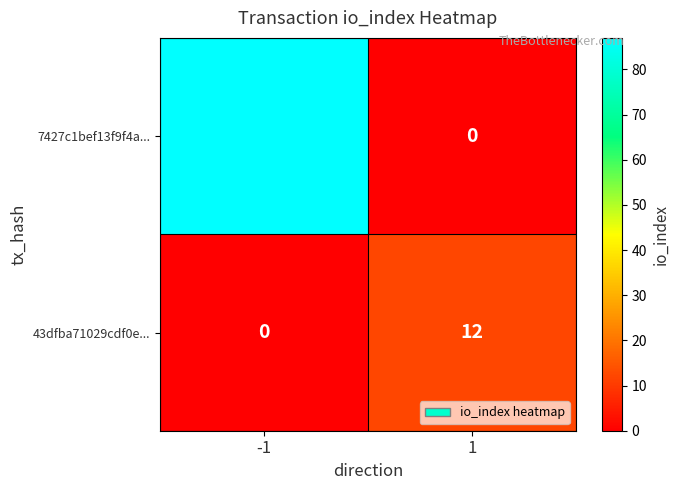

The value of 7427c1bef13f9f4a... at 1 is 0. True or false?

True